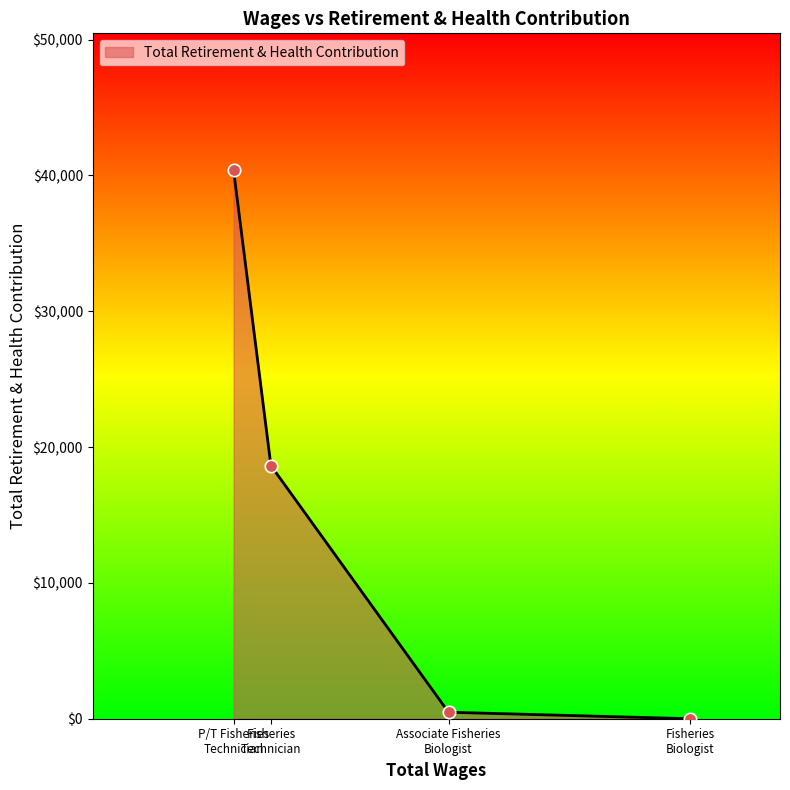

True or false: there are more than 1 points higher than both neighbors.

False